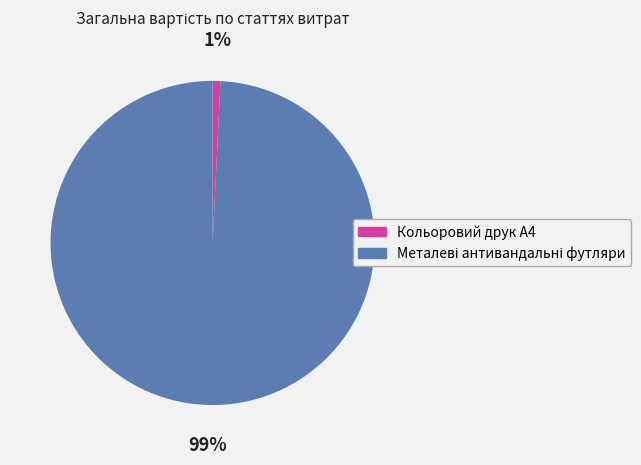

What is the smallest slice in the pie chart?

Кольоровий друк А4